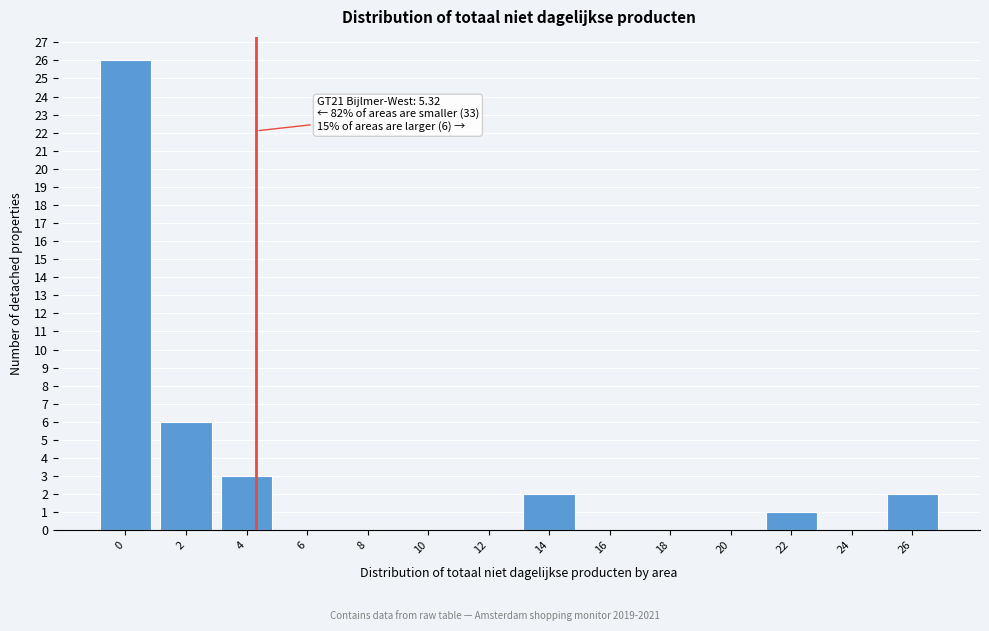

Reading left to right, list all the values displayed in this chart.

0=26	2=6	4=3	6=0	8=0	10=0	12=0	14=2	16=0	18=0	20=0	22=1	24=0	26=2